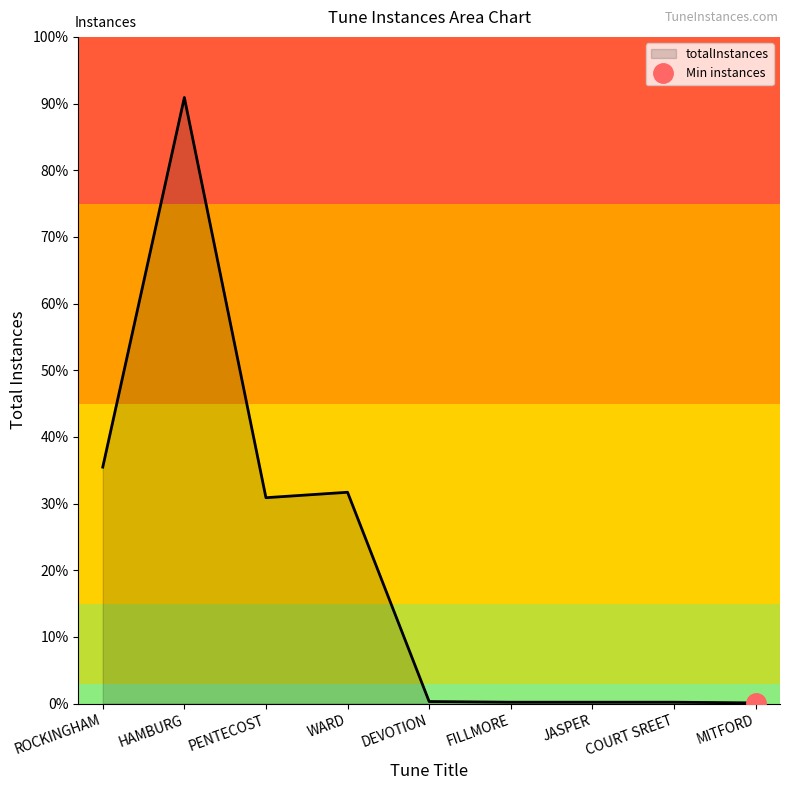

What is the sum of all values?

1864